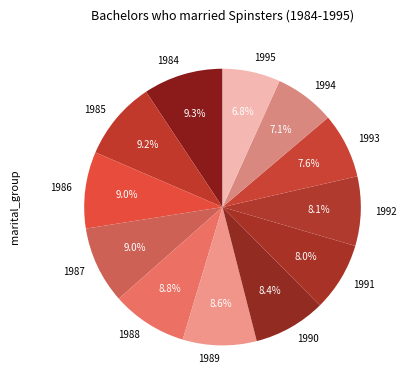

To the nearest percent, what is the difference between the 1995 and 1992 slice percentages?

1%